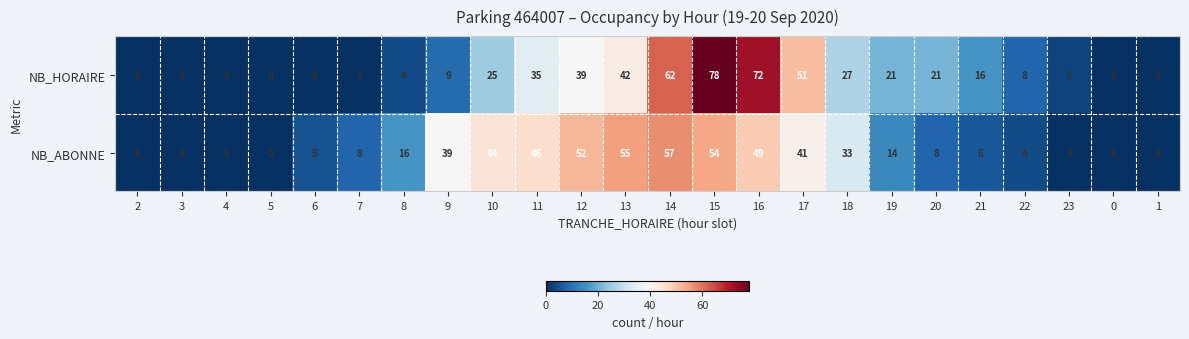

The NB_HORAIRE series shows 8 at 22. True or false?

True